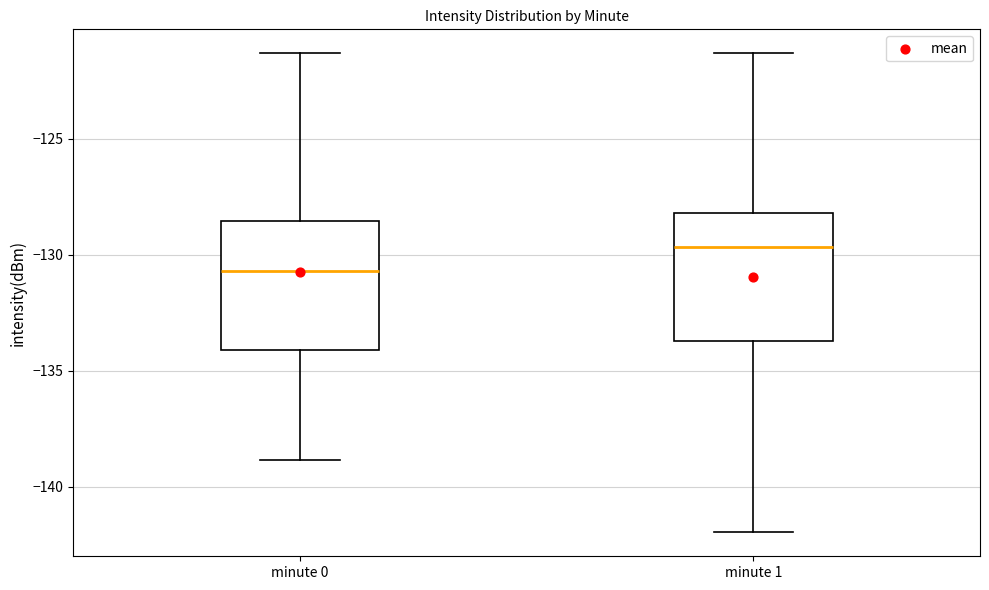

Which box's median line is the highest?

minute 1